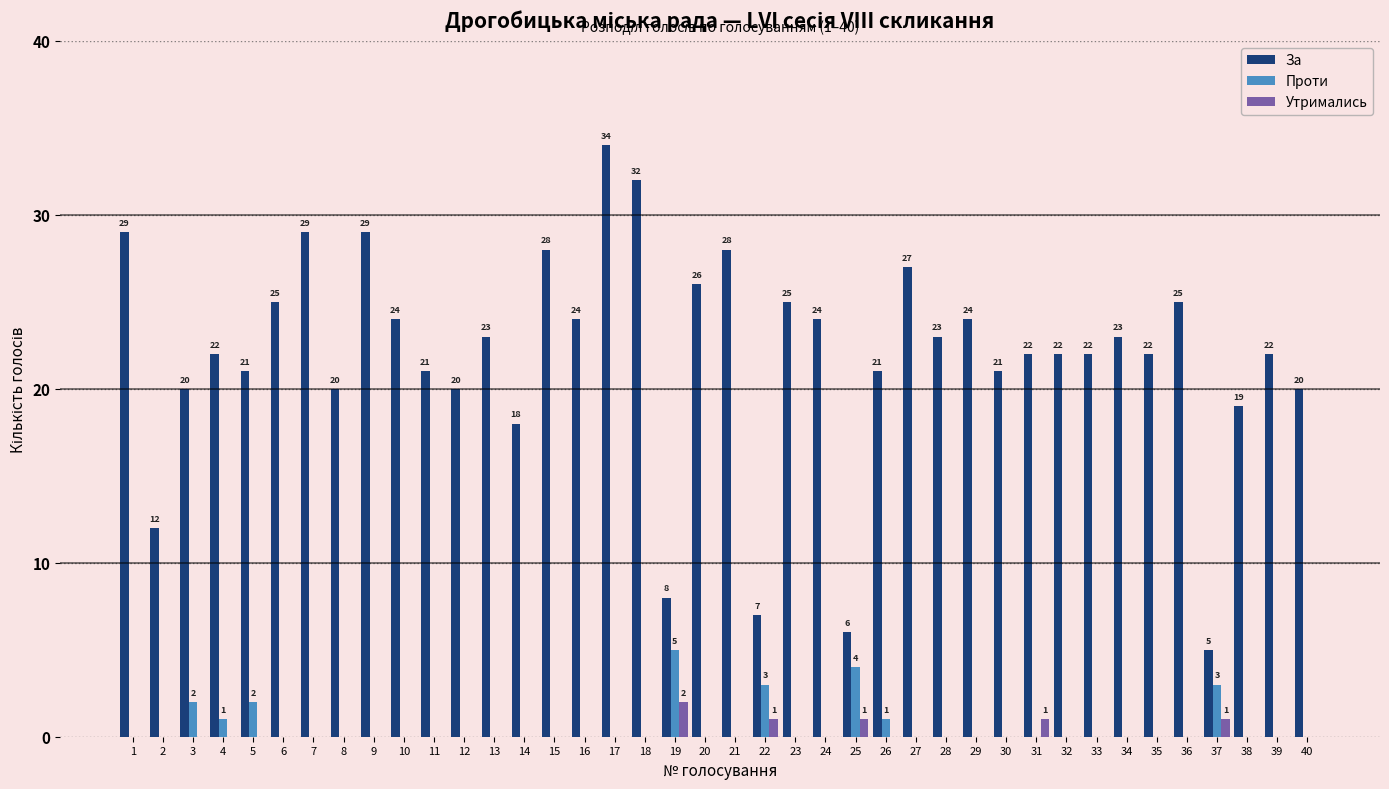

Reading right to left, extract all data points from this chart.

За: 20	22	19	5	25	22	23	22	22	22	21	24	23	27	21	6	24	25	7	28	26	8	32	34	24	28	18	23	20	21	24	29	20	29	25	21	22	20	12	29
Проти: 0	0	0	3	0	0	0	0	0	0	0	0	0	0	1	4	0	0	3	0	0	5	0	0	0	0	0	0	0	0	0	0	0	0	0	2	1	2	0	0
Утримались: 0	0	0	1	0	0	0	0	0	1	0	0	0	0	0	1	0	0	1	0	0	2	0	0	0	0	0	0	0	0	0	0	0	0	0	0	0	0	0	0